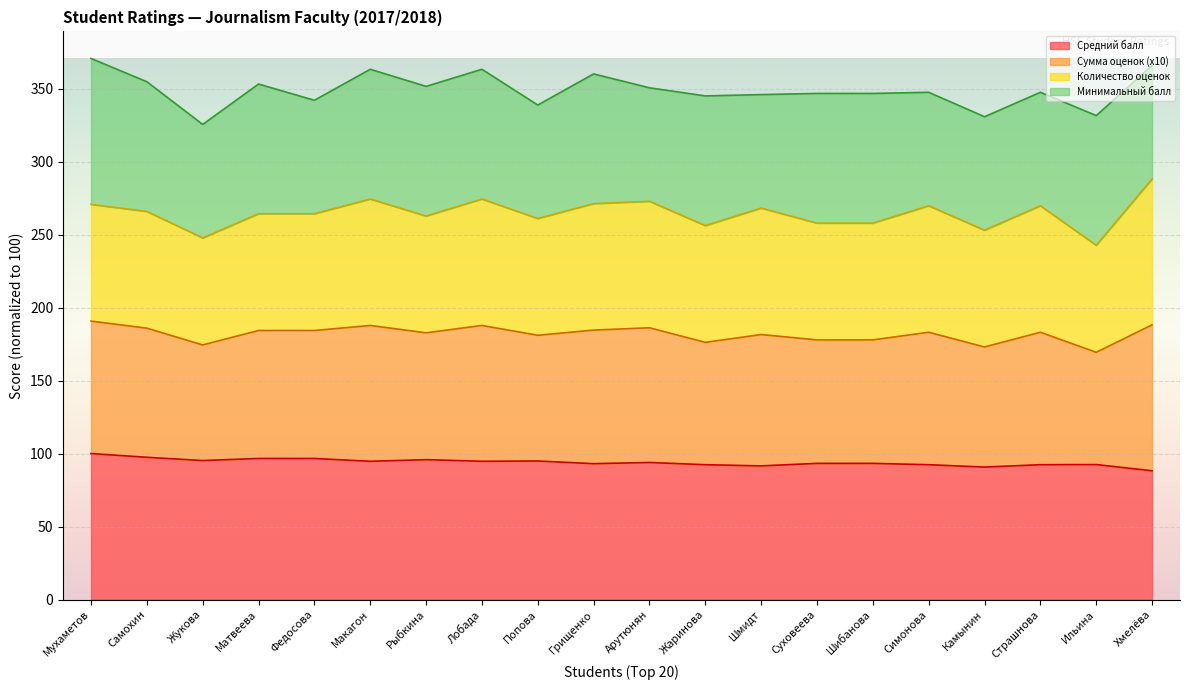

What is the difference between the maximum and minimum values in the Средний балл series?

11.8